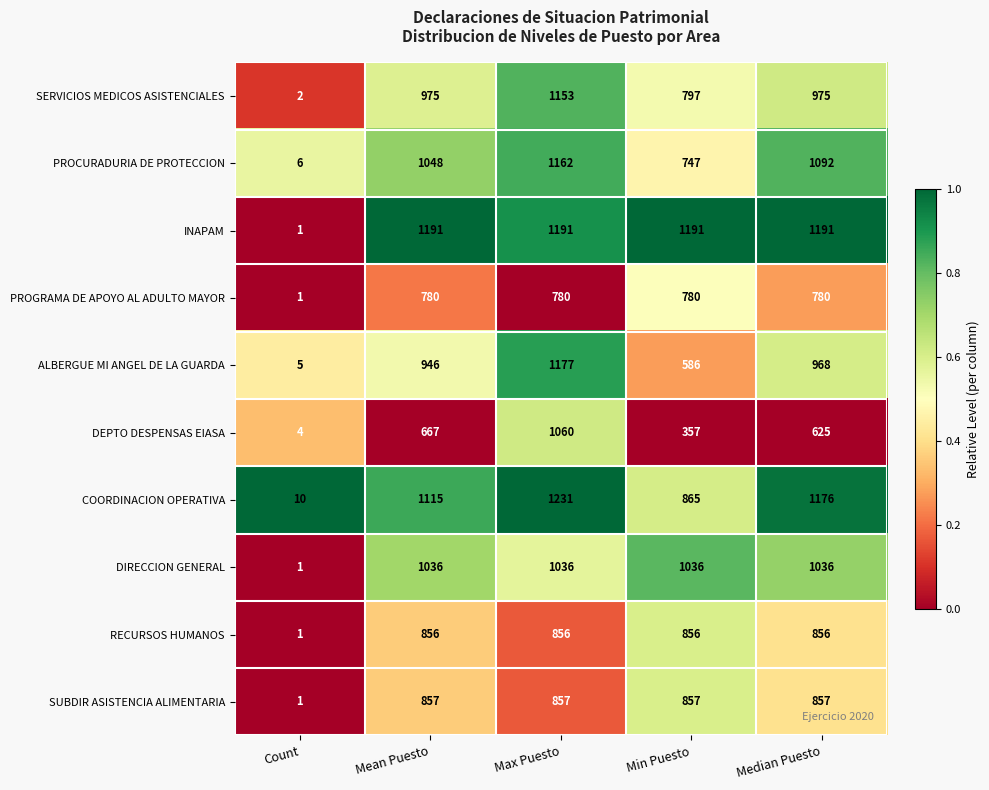

What is the greatest value displayed?

1231